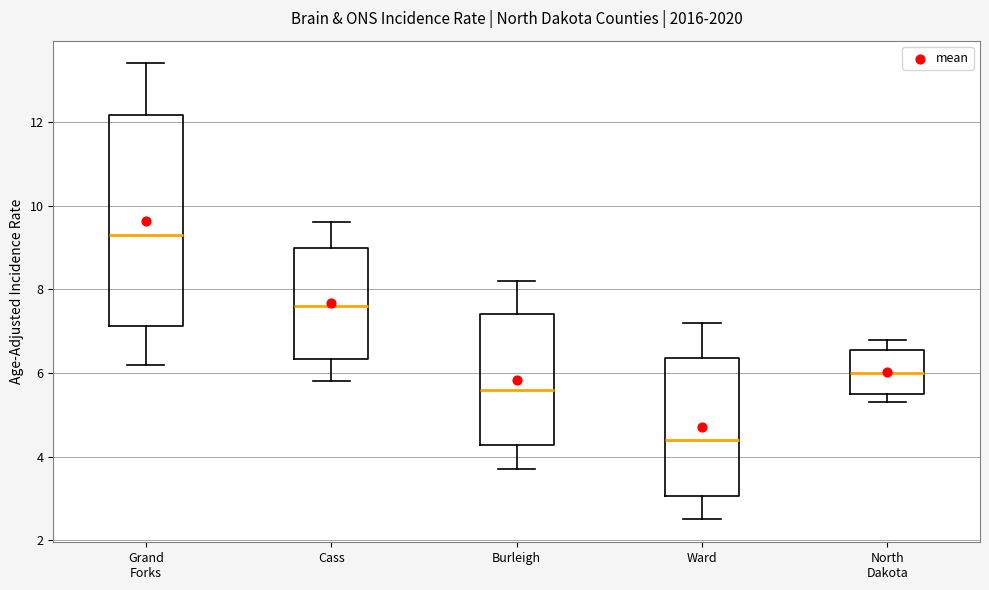

Where is the lower edge of the box for North Dakota on the y-axis? The values are not printed on the chart, so give them approximately, as read against the axis.

5.6